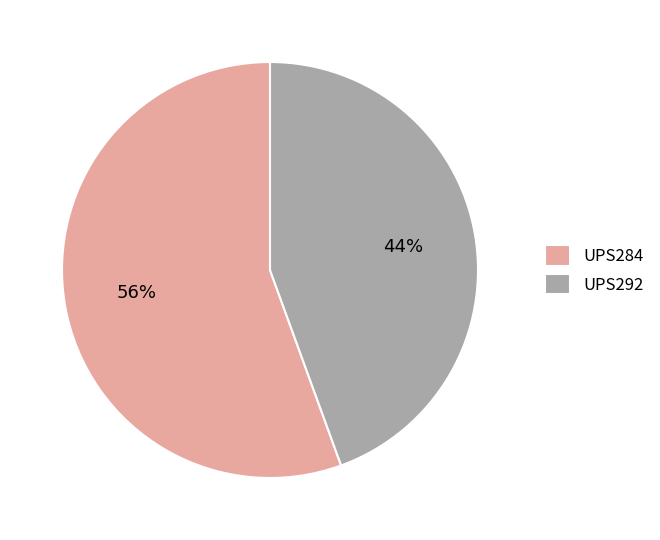

How many segments does this pie chart have?

2